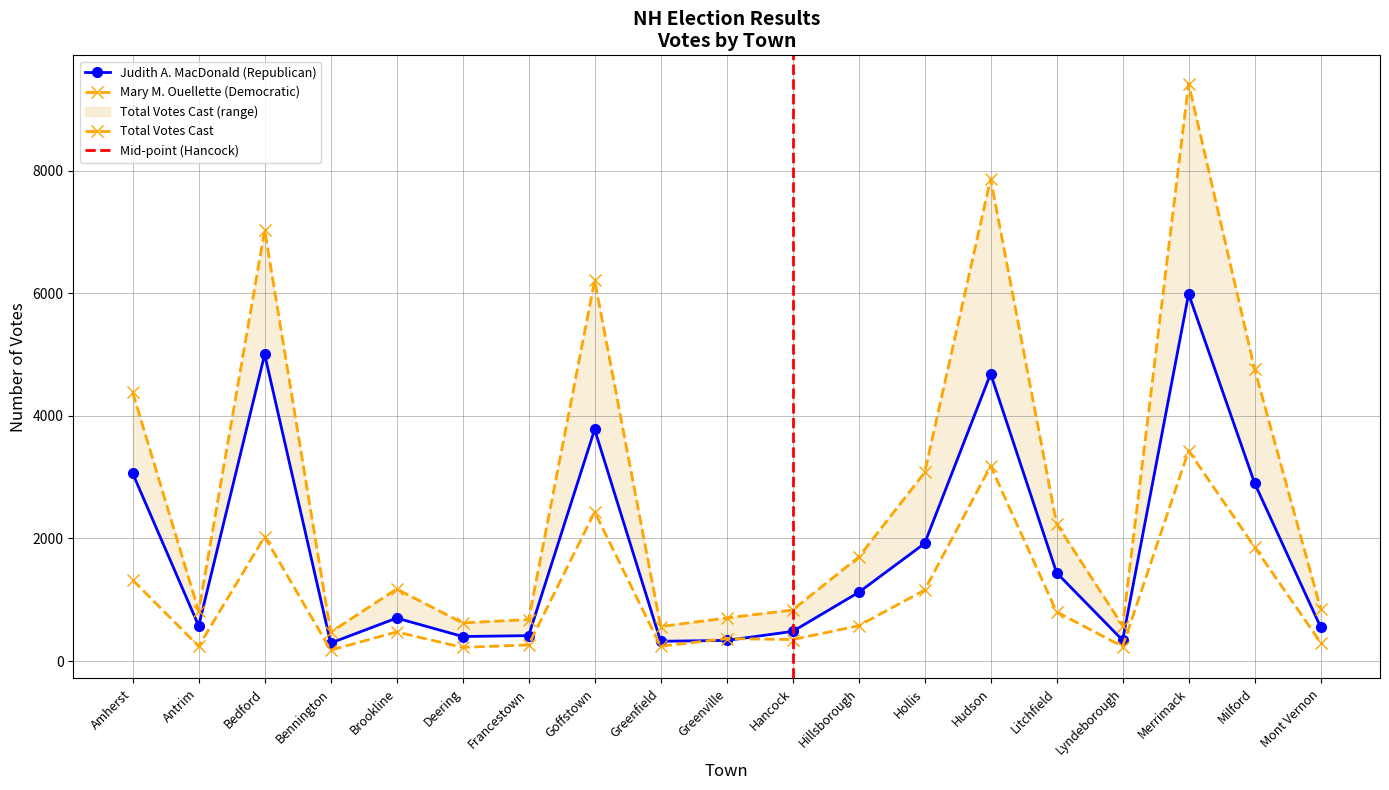

True or false: Judith A. MacDonald and Total Votes Cast cross at least once.

False